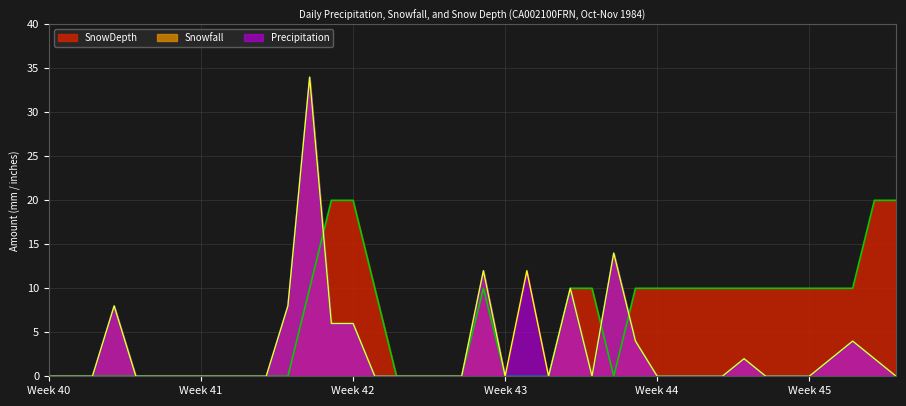

Reading left to right, transcribe all the data shown in this chart.

Precipitation: 0	0	0	8	0	0	0	0	0	0	0	8	34	6	6	0	0	0	0	0	12	0	12	0	10	0	14	4	0	0	0	0	2	0	0	0	2	4	2	0
Snowfall: 0	0	0	8	0	0	0	0	0	0	0	8	34	6	6	0	0	0	0	0	12	0	0	0	10	0	14	4	0	0	0	0	2	0	0	0	2	4	2	0
SnowDepth: 0	0	0	0	0	0	0	0	0	0	0	0	10	20	20	10	0	0	0	0	10	0	0	0	10	10	0	10	10	10	10	10	10	10	10	10	10	10	20	20